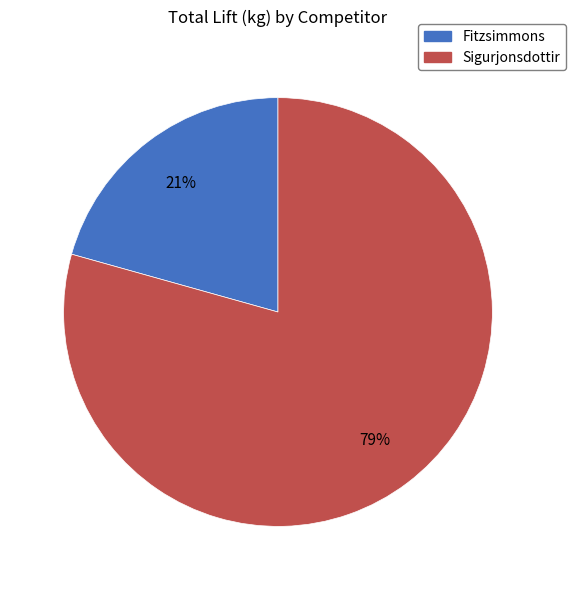

How many slices are in this pie chart?

2